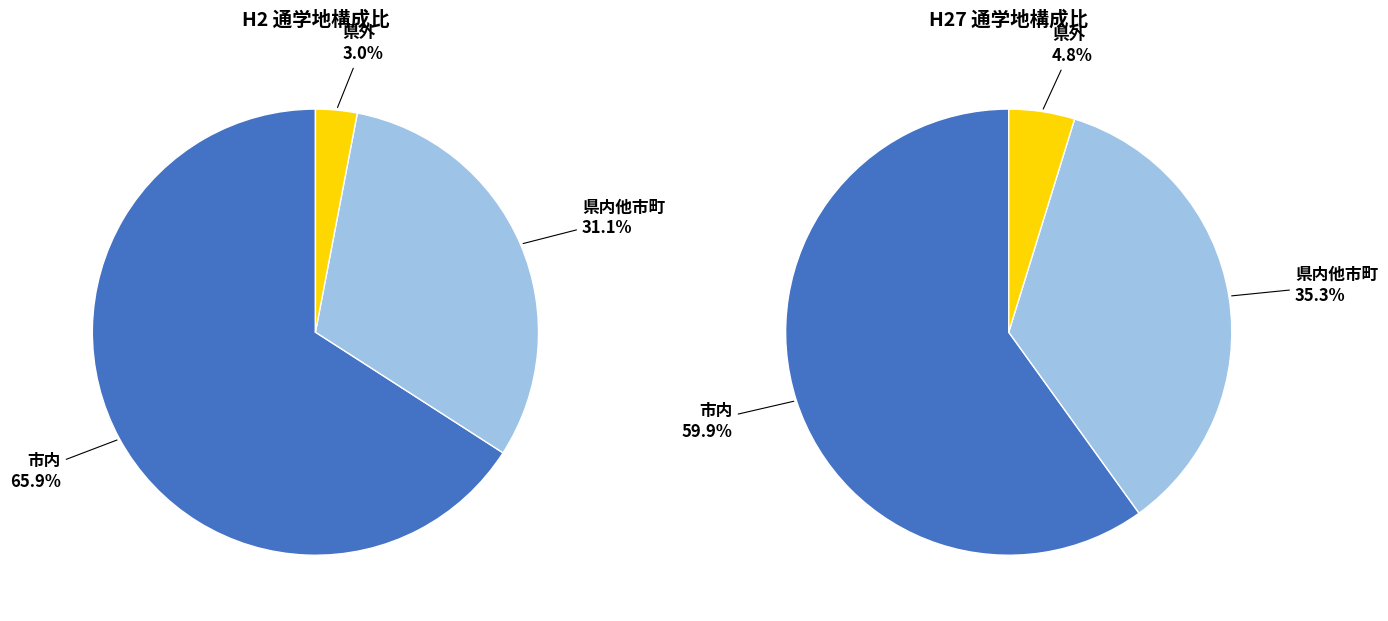

What percentage is the 市内 slice, to the nearest percent?

66%